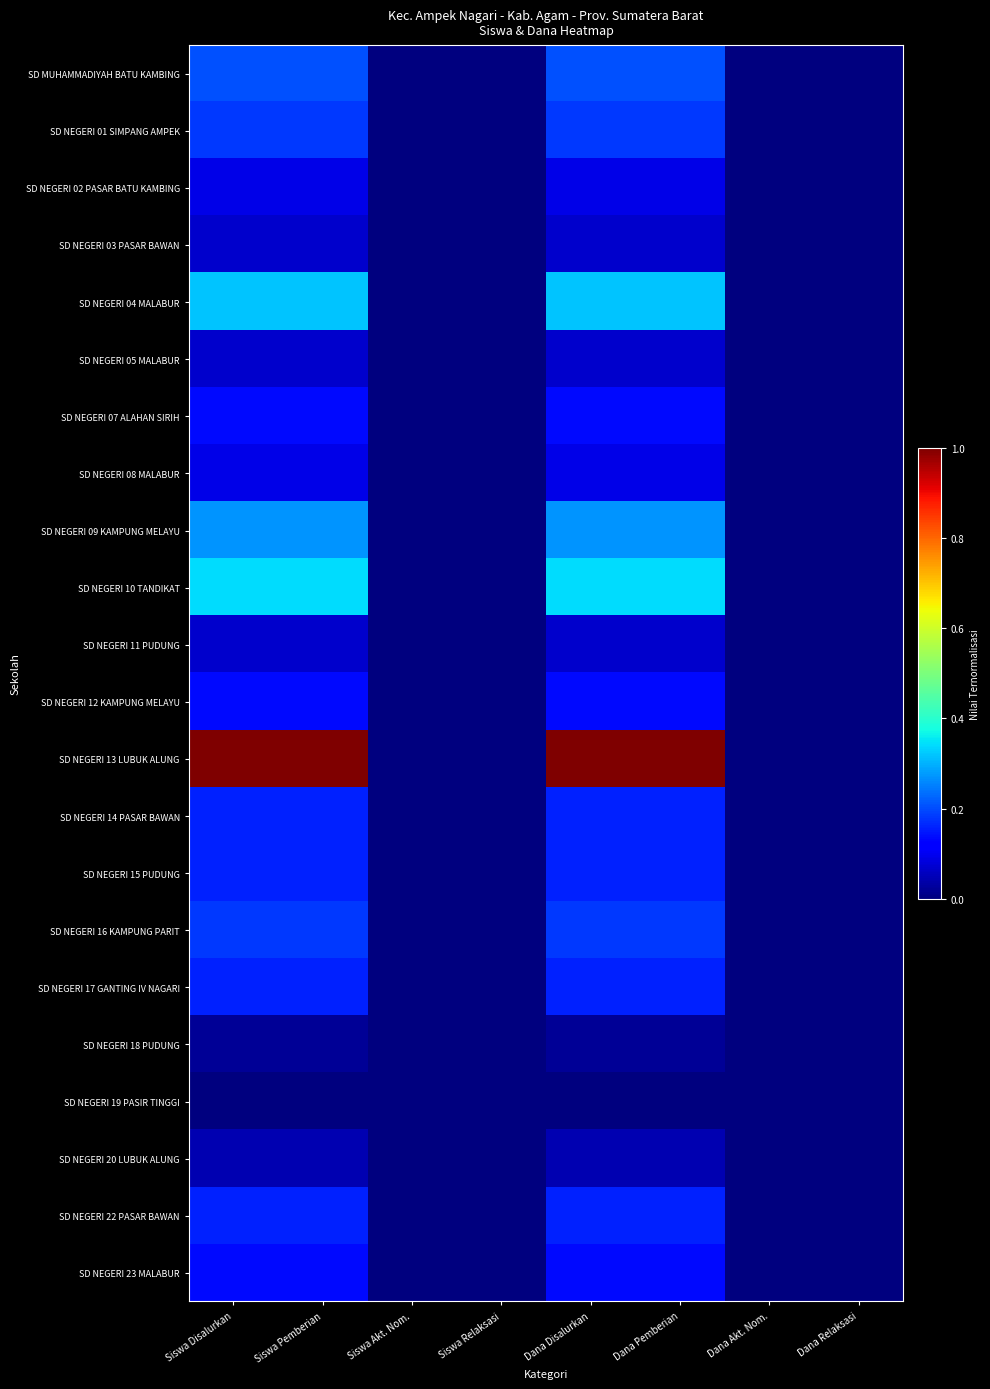

Reading right to left, what are all the values shown in this chart?

SD MUHAMMADIYAH BATU KAMBING: Dana Relaksasi=0.0	Dana Akt. Nom.=0.0	Dana Pemberian=0.2	Dana Disalurkan=0.2	Siswa Relaksasi=0.0	Siswa Akt. Nom.=0.0	Siswa Pemberian=0.2	Siswa Disalurkan=0.2
SD NEGERI 01 SIMPANG AMPEK: Dana Relaksasi=0.0	Dana Akt. Nom.=0.0	Dana Pemberian=0.2	Dana Disalurkan=0.2	Siswa Relaksasi=0.0	Siswa Akt. Nom.=0.0	Siswa Pemberian=0.2	Siswa Disalurkan=0.2
SD NEGERI 02 PASAR BATU KAMBING: Dana Relaksasi=0.0	Dana Akt. Nom.=0.0	Dana Pemberian=0.1	Dana Disalurkan=0.1	Siswa Relaksasi=0.0	Siswa Akt. Nom.=0.0	Siswa Pemberian=0.1	Siswa Disalurkan=0.1
SD NEGERI 03 PASAR BAWAN: Dana Relaksasi=0.0	Dana Akt. Nom.=0.0	Dana Pemberian=0.1	Dana Disalurkan=0.1	Siswa Relaksasi=0.0	Siswa Akt. Nom.=0.0	Siswa Pemberian=0.1	Siswa Disalurkan=0.1
SD NEGERI 04 MALABUR: Dana Relaksasi=0.0	Dana Akt. Nom.=0.0	Dana Pemberian=0.3	Dana Disalurkan=0.3	Siswa Relaksasi=0.0	Siswa Akt. Nom.=0.0	Siswa Pemberian=0.3	Siswa Disalurkan=0.3
SD NEGERI 05 MALABUR: Dana Relaksasi=0.0	Dana Akt. Nom.=0.0	Dana Pemberian=0.1	Dana Disalurkan=0.1	Siswa Relaksasi=0.0	Siswa Akt. Nom.=0.0	Siswa Pemberian=0.1	Siswa Disalurkan=0.1
SD NEGERI 07 ALAHAN SIRIH: Dana Relaksasi=0.0	Dana Akt. Nom.=0.0	Dana Pemberian=0.1	Dana Disalurkan=0.1	Siswa Relaksasi=0.0	Siswa Akt. Nom.=0.0	Siswa Pemberian=0.1	Siswa Disalurkan=0.1
SD NEGERI 08 MALABUR: Dana Relaksasi=0.0	Dana Akt. Nom.=0.0	Dana Pemberian=0.1	Dana Disalurkan=0.1	Siswa Relaksasi=0.0	Siswa Akt. Nom.=0.0	Siswa Pemberian=0.1	Siswa Disalurkan=0.1
SD NEGERI 09 KAMPUNG MELAYU: Dana Relaksasi=0.0	Dana Akt. Nom.=0.0	Dana Pemberian=0.3	Dana Disalurkan=0.3	Siswa Relaksasi=0.0	Siswa Akt. Nom.=0.0	Siswa Pemberian=0.3	Siswa Disalurkan=0.3
SD NEGERI 10 TANDIKAT: Dana Relaksasi=0.0	Dana Akt. Nom.=0.0	Dana Pemberian=0.3	Dana Disalurkan=0.3	Siswa Relaksasi=0.0	Siswa Akt. Nom.=0.0	Siswa Pemberian=0.3	Siswa Disalurkan=0.3
SD NEGERI 11 PUDUNG: Dana Relaksasi=0.0	Dana Akt. Nom.=0.0	Dana Pemberian=0.1	Dana Disalurkan=0.1	Siswa Relaksasi=0.0	Siswa Akt. Nom.=0.0	Siswa Pemberian=0.1	Siswa Disalurkan=0.1
SD NEGERI 12 KAMPUNG MELAYU: Dana Relaksasi=0.0	Dana Akt. Nom.=0.0	Dana Pemberian=0.1	Dana Disalurkan=0.1	Siswa Relaksasi=0.0	Siswa Akt. Nom.=0.0	Siswa Pemberian=0.1	Siswa Disalurkan=0.1
SD NEGERI 13 LUBUK ALUNG: Dana Relaksasi=0.0	Dana Akt. Nom.=0.0	Dana Pemberian=1.0	Dana Disalurkan=1.0	Siswa Relaksasi=0.0	Siswa Akt. Nom.=0.0	Siswa Pemberian=1.0	Siswa Disalurkan=1.0
SD NEGERI 14 PASAR BAWAN: Dana Relaksasi=0.0	Dana Akt. Nom.=0.0	Dana Pemberian=0.2	Dana Disalurkan=0.2	Siswa Relaksasi=0.0	Siswa Akt. Nom.=0.0	Siswa Pemberian=0.2	Siswa Disalurkan=0.2
SD NEGERI 15 PUDUNG: Dana Relaksasi=0.0	Dana Akt. Nom.=0.0	Dana Pemberian=0.2	Dana Disalurkan=0.2	Siswa Relaksasi=0.0	Siswa Akt. Nom.=0.0	Siswa Pemberian=0.2	Siswa Disalurkan=0.2
SD NEGERI 16 KAMPUNG PARIT: Dana Relaksasi=0.0	Dana Akt. Nom.=0.0	Dana Pemberian=0.2	Dana Disalurkan=0.2	Siswa Relaksasi=0.0	Siswa Akt. Nom.=0.0	Siswa Pemberian=0.2	Siswa Disalurkan=0.2
SD NEGERI 17 GANTING IV NAGARI: Dana Relaksasi=0.0	Dana Akt. Nom.=0.0	Dana Pemberian=0.2	Dana Disalurkan=0.2	Siswa Relaksasi=0.0	Siswa Akt. Nom.=0.0	Siswa Pemberian=0.2	Siswa Disalurkan=0.2
SD NEGERI 18 PUDUNG: Dana Relaksasi=0.0	Dana Akt. Nom.=0.0	Dana Pemberian=0.0	Dana Disalurkan=0.0	Siswa Relaksasi=0.0	Siswa Akt. Nom.=0.0	Siswa Pemberian=0.0	Siswa Disalurkan=0.0
SD NEGERI 19 PASIR TINGGI: Dana Relaksasi=0.0	Dana Akt. Nom.=0.0	Dana Pemberian=0.0	Dana Disalurkan=0.0	Siswa Relaksasi=0.0	Siswa Akt. Nom.=0.0	Siswa Pemberian=0.0	Siswa Disalurkan=0.0
SD NEGERI 20 LUBUK ALUNG: Dana Relaksasi=0.0	Dana Akt. Nom.=0.0	Dana Pemberian=0.0	Dana Disalurkan=0.0	Siswa Relaksasi=0.0	Siswa Akt. Nom.=0.0	Siswa Pemberian=0.0	Siswa Disalurkan=0.0
SD NEGERI 22 PASAR BAWAN: Dana Relaksasi=0.0	Dana Akt. Nom.=0.0	Dana Pemberian=0.2	Dana Disalurkan=0.2	Siswa Relaksasi=0.0	Siswa Akt. Nom.=0.0	Siswa Pemberian=0.2	Siswa Disalurkan=0.2
SD NEGERI 23 MALABUR: Dana Relaksasi=0.0	Dana Akt. Nom.=0.0	Dana Pemberian=0.1	Dana Disalurkan=0.1	Siswa Relaksasi=0.0	Siswa Akt. Nom.=0.0	Siswa Pemberian=0.1	Siswa Disalurkan=0.1